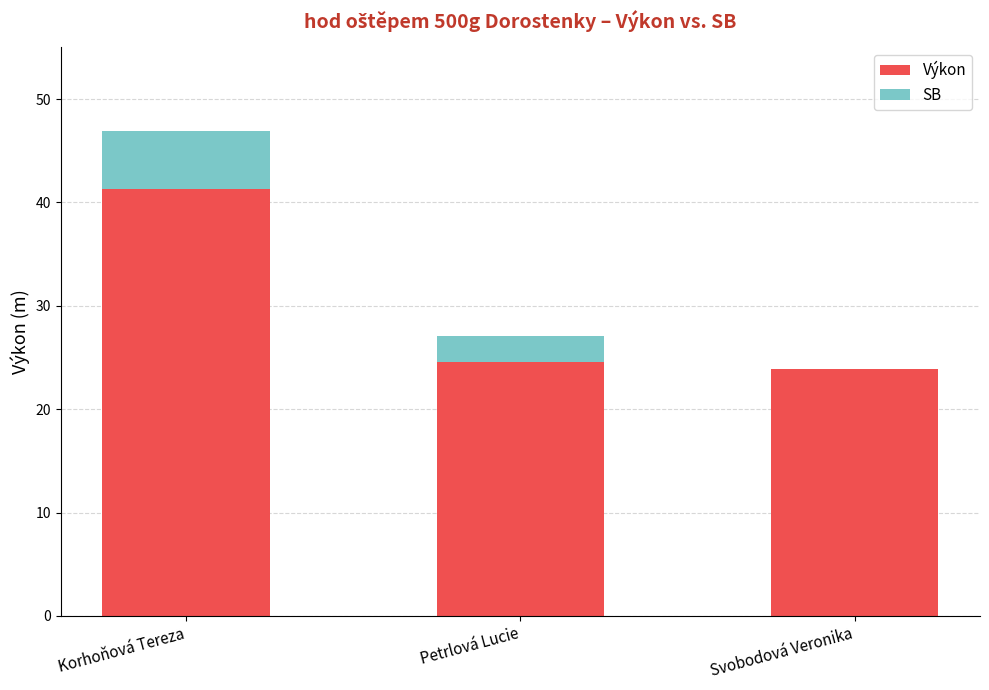

How many distinct data groups are displayed?

2